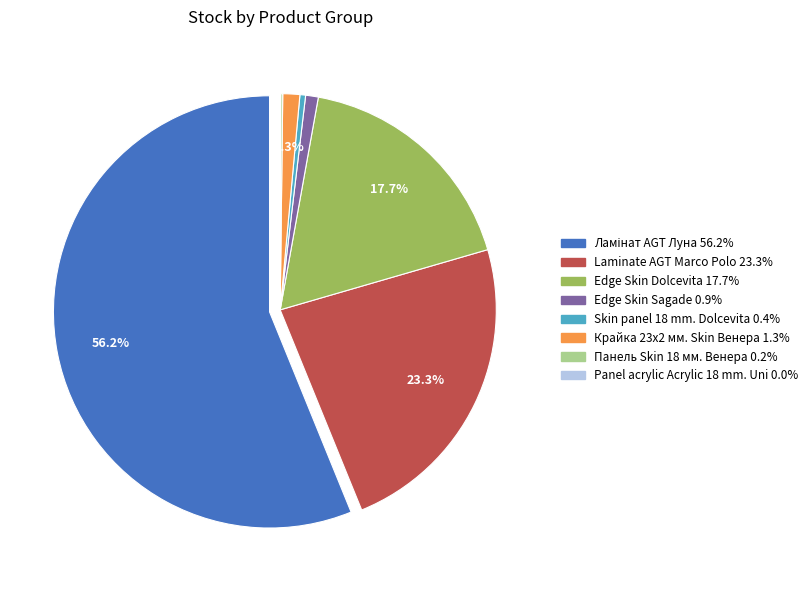

What portion of the pie excludes Laminate AGT Marco Polo?

76.7%